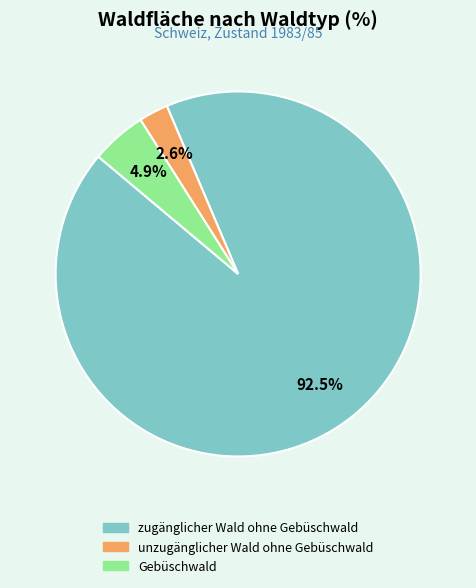

Does unzugänglicher Wald ohne Gebüschwald represent more than half of the total?

No